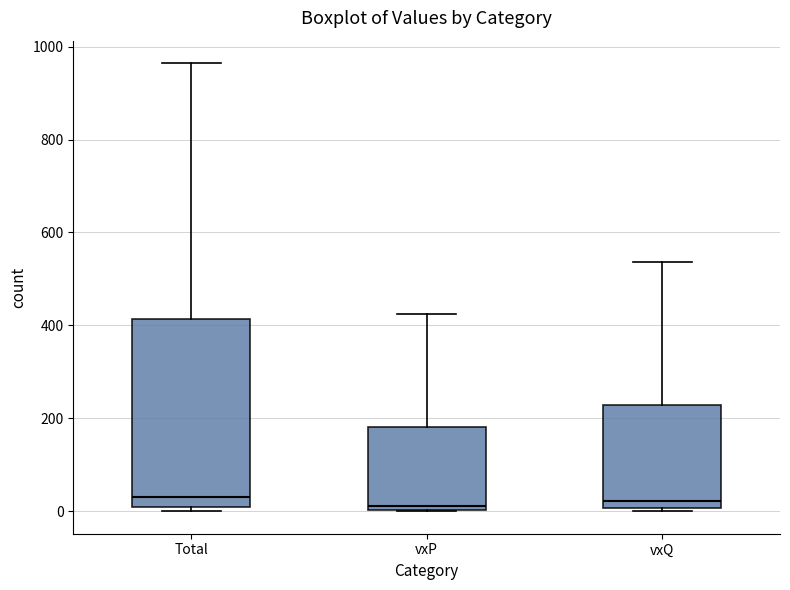

Where is the upper edge of the box for Total on the y-axis? The values are not printed on the chart, so give them approximately, as read against the axis.

420